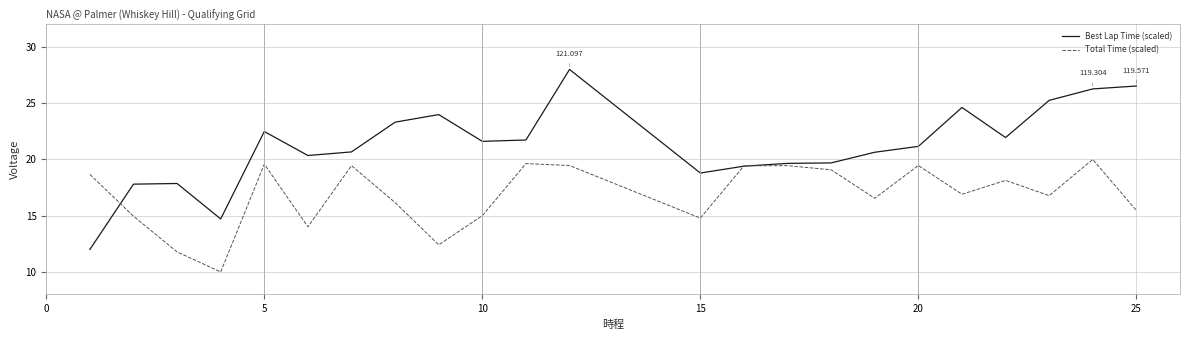

Rank the series by their maximum value, from lowest to highest.

Total Time (scaled), Best Lap Time (scaled)